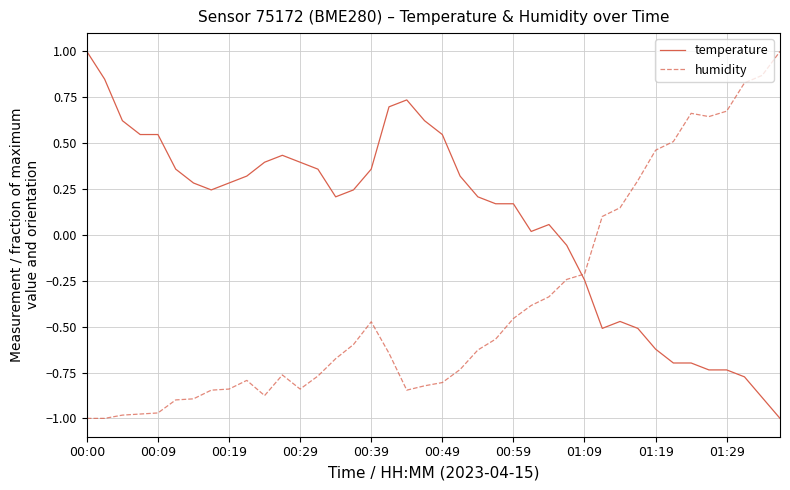

Is this an area chart (filled region under the line)?

No